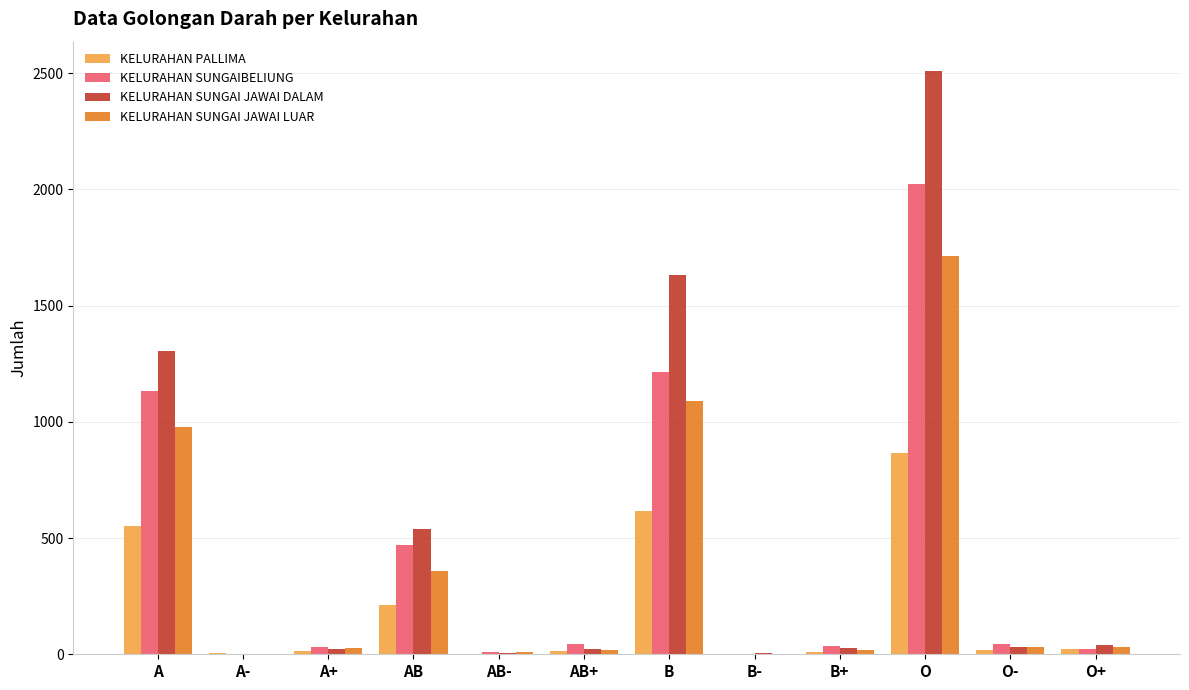

The value of KELURAHAN SUNGAIBELIUNG at A is 1718. True or false?

False